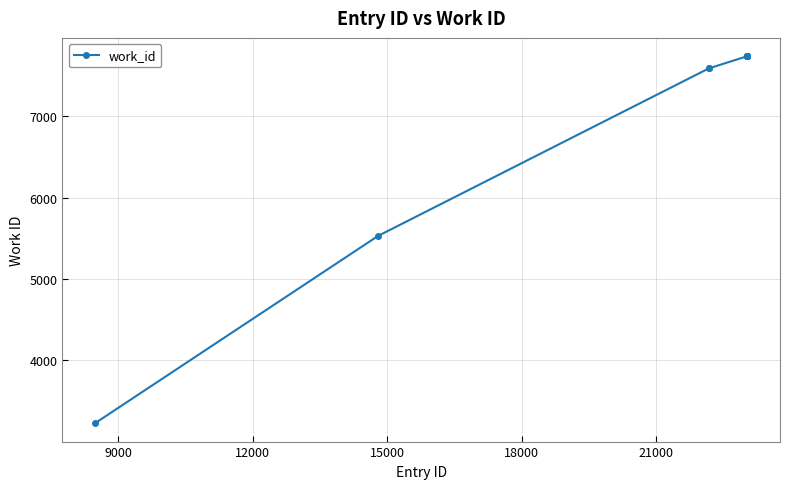

What is the smallest value displayed?

3228